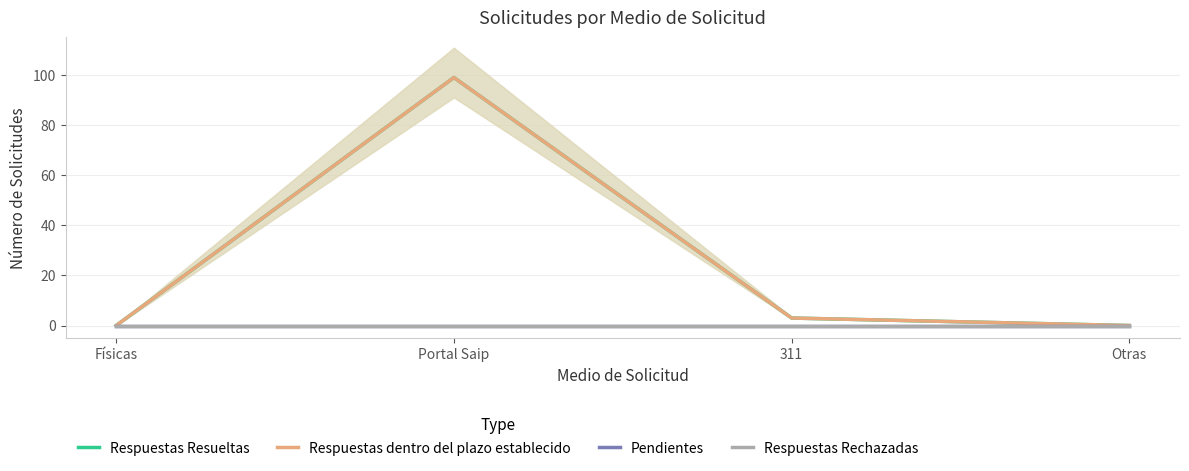

What is the sum of all Respuestas dentro del plazo establecido values?

102